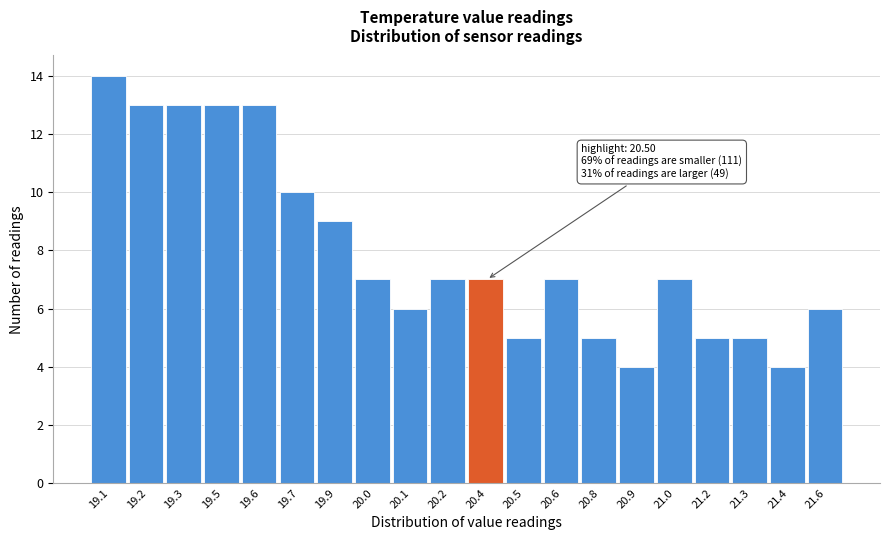

Reading right to left, what are all the values shown in this chart?

21.6=6	21.4=4	21.3=5	21.2=5	21.0=7	20.9=4	20.8=5	20.6=7	20.5=5	20.4=7	20.2=7	20.1=6	20.0=7	19.9=9	19.7=10	19.6=13	19.5=13	19.3=13	19.2=13	19.1=14